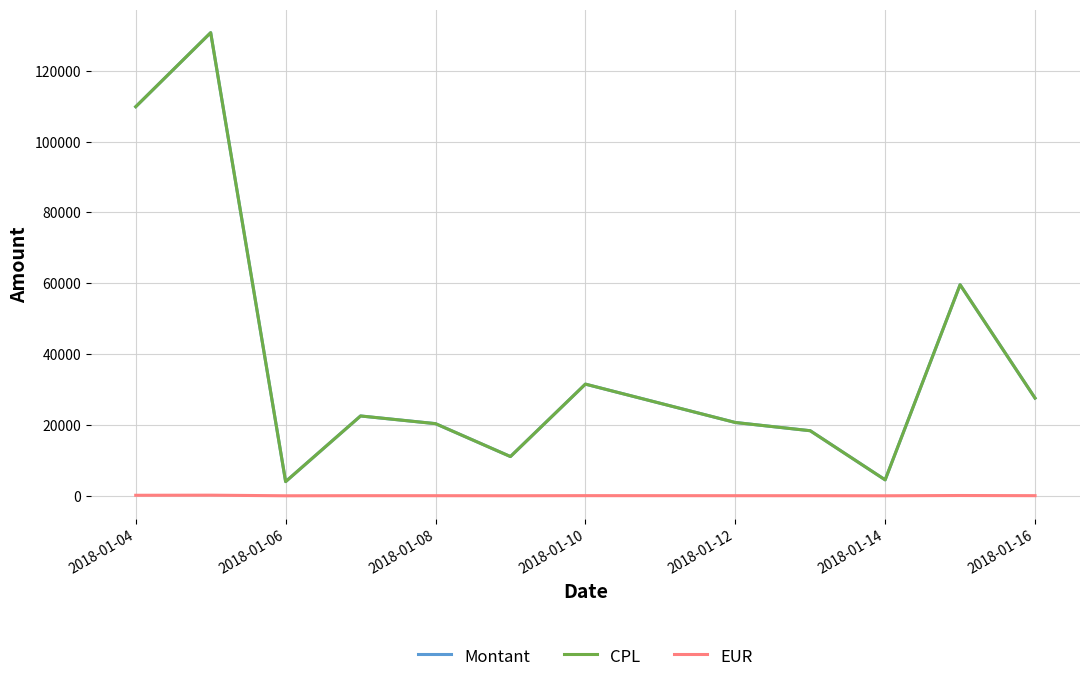

True or false: Montant and CPL intersect in this chart.

False